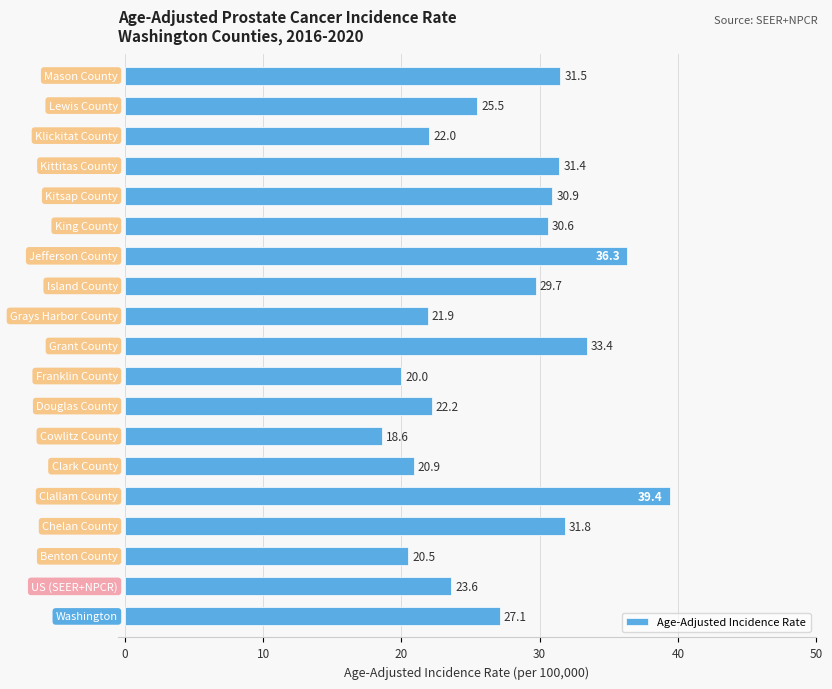

How many distinct data groups are displayed?

1